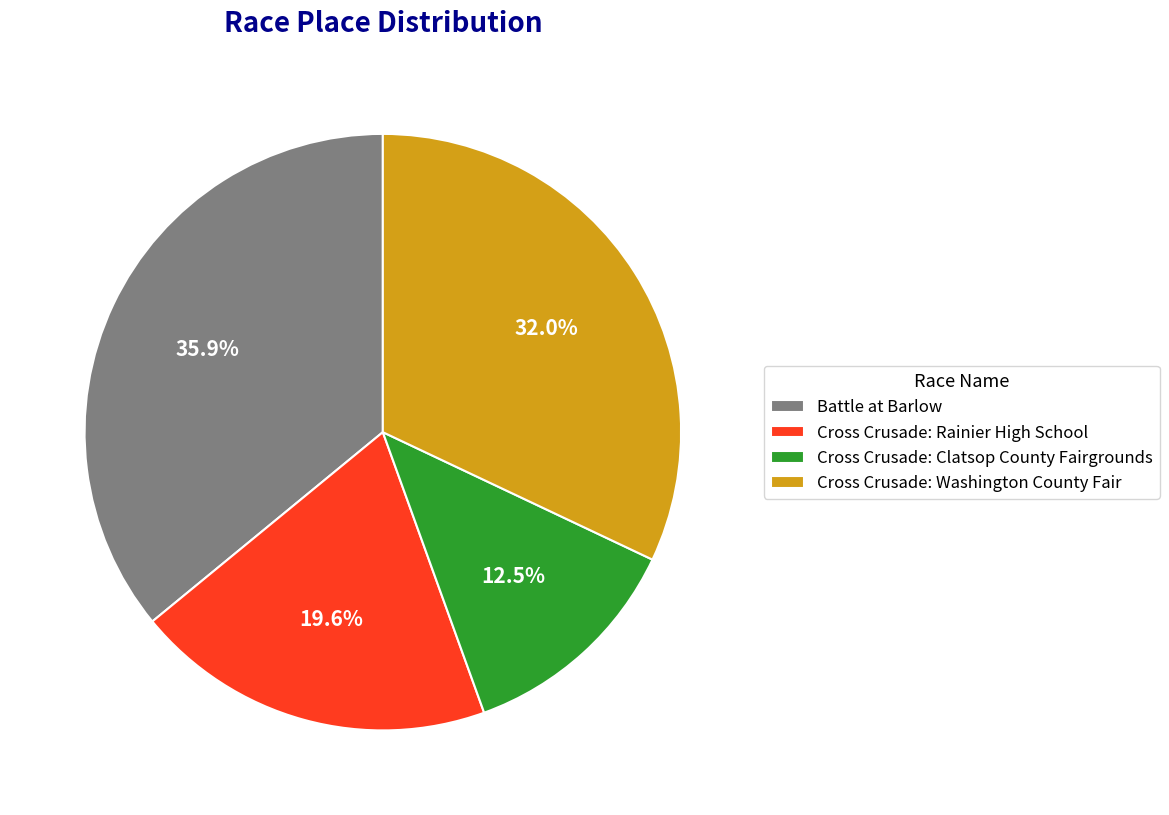

True or false: Battle at Barlow accounts for 36% of the total.

True